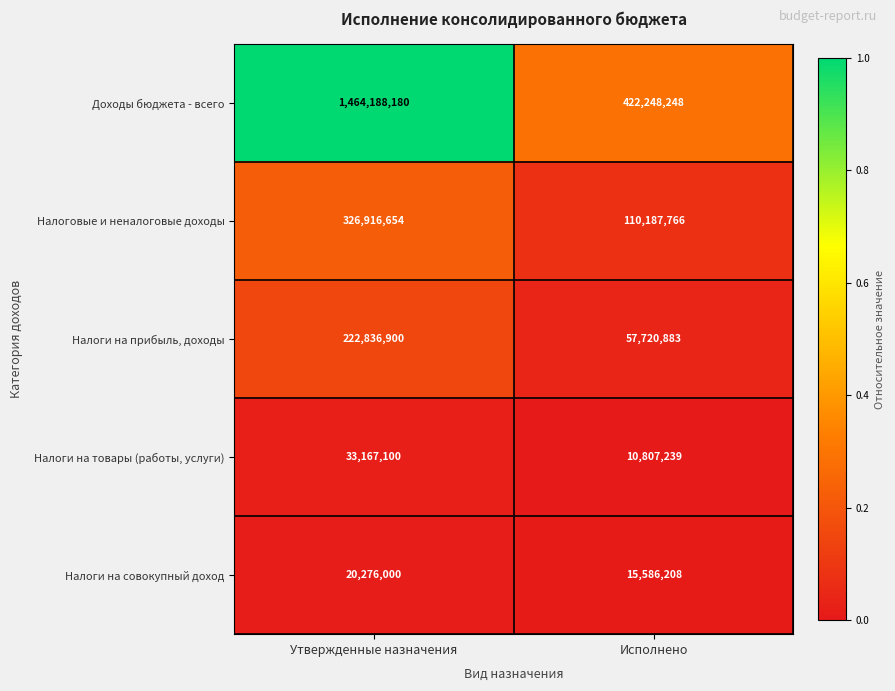

Is the value of Налоги на прибыль, доходы at Исполнено greater than the value of Доходы бюджета - всего at Исполнено?

No